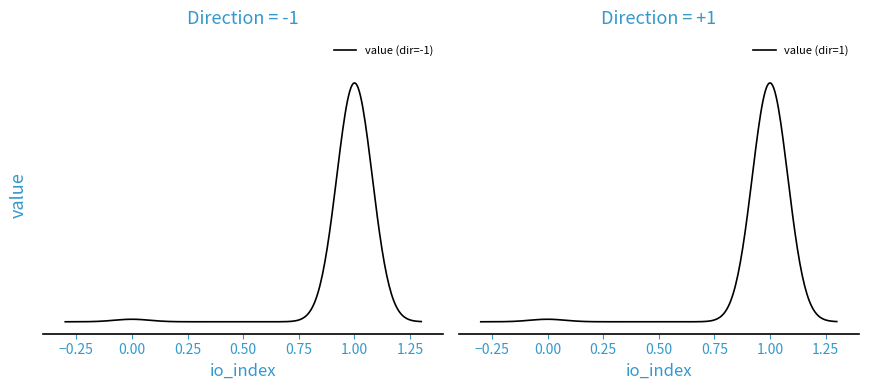

Which category has the highest value across all series?

-1